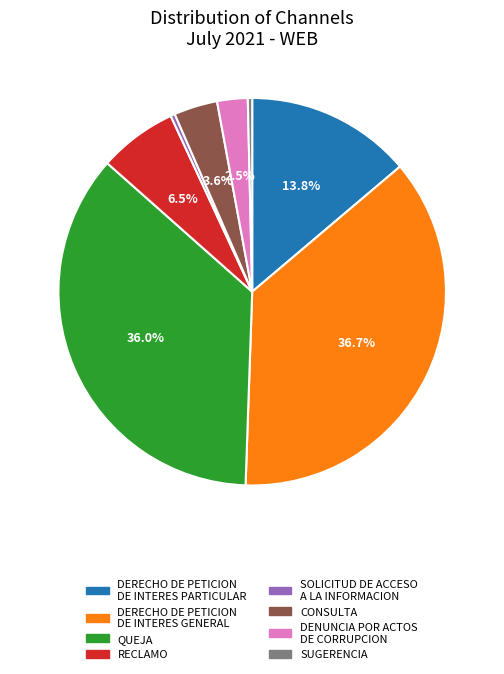

Which category has the biggest portion of the pie?

DERECHO DE PETICION DE INTERES GENERAL